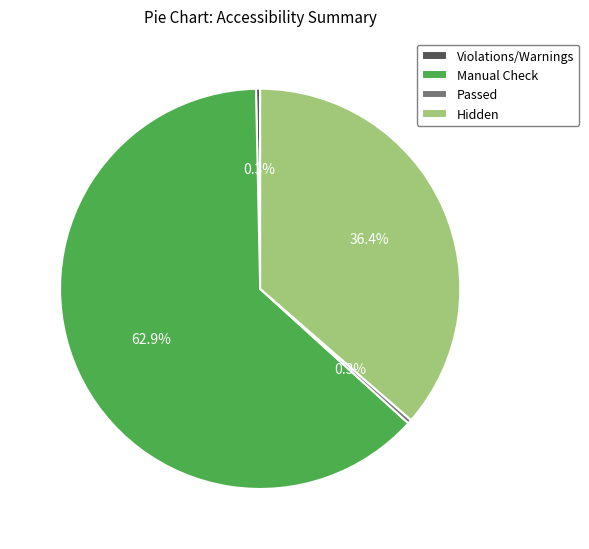

Do Violations/Warnings and Manual Check together represent more than half of the pie?

Yes